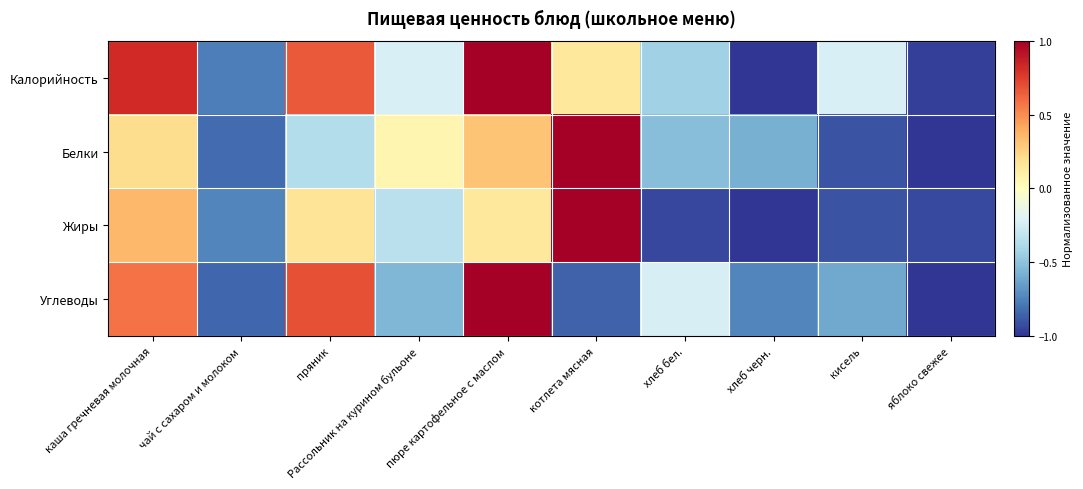

Which series has the widest spread of values?

Калорийность